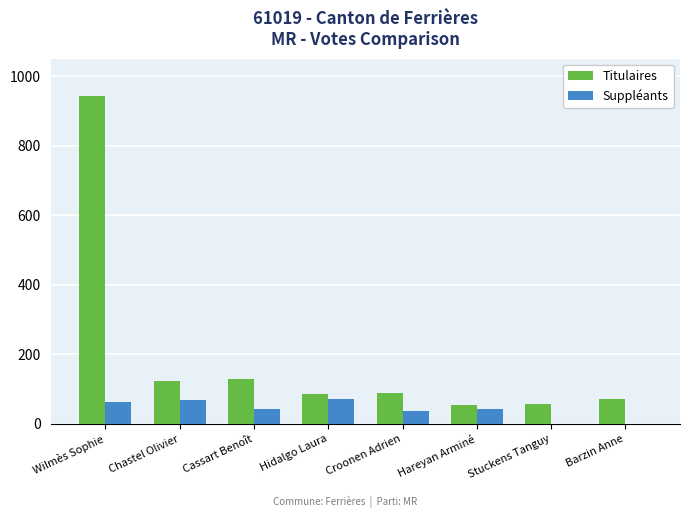

At which label does Titulaires first exceed 88?

Wilmès Sophie